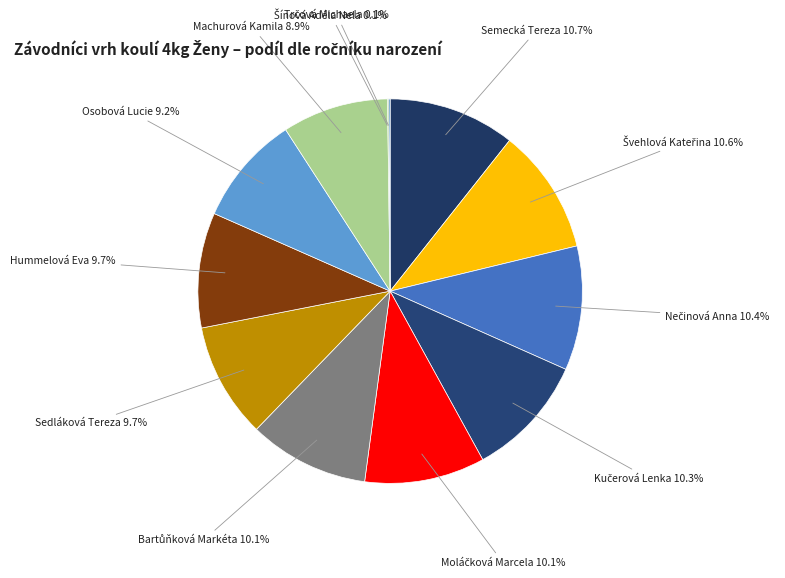

What is the total percentage of Osobová Lucie and Sedláková Tereza?

18.9%